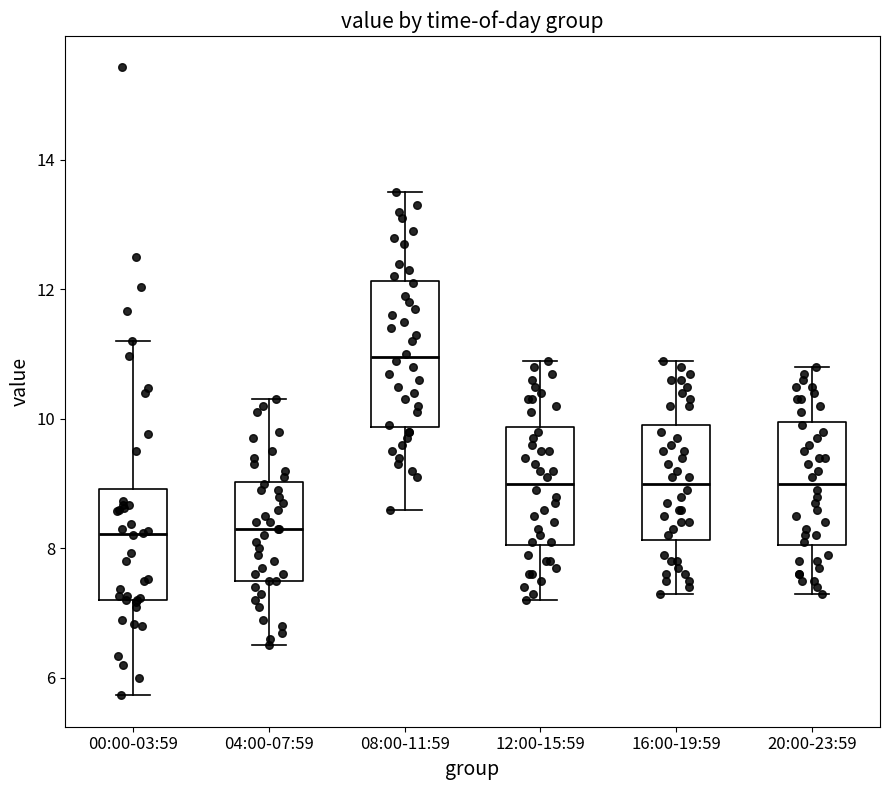

Which box is the tallest, from its lower edge to its upper edge?

08:00-11:59